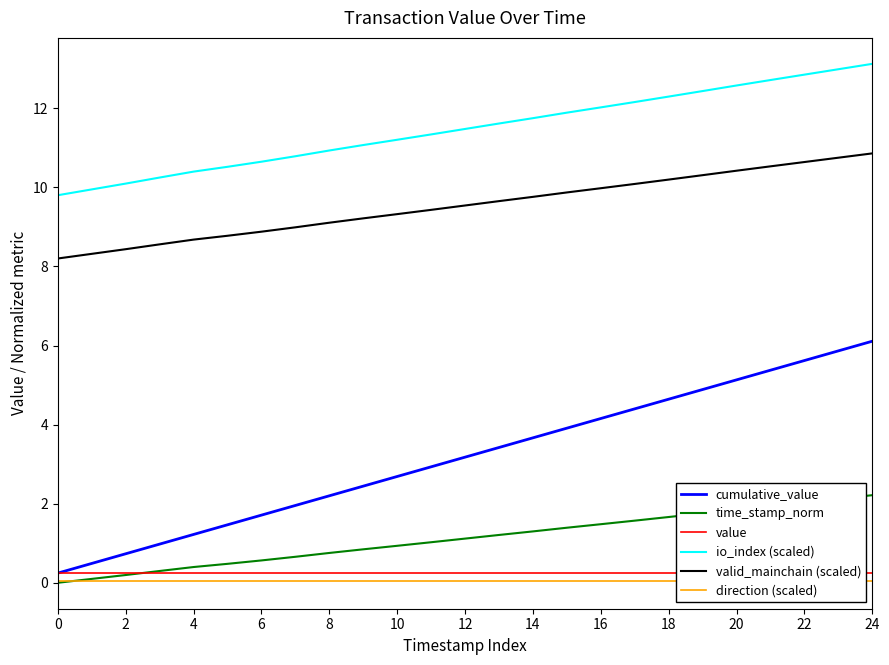

Which series has the widest spread of values?

cumulative_value